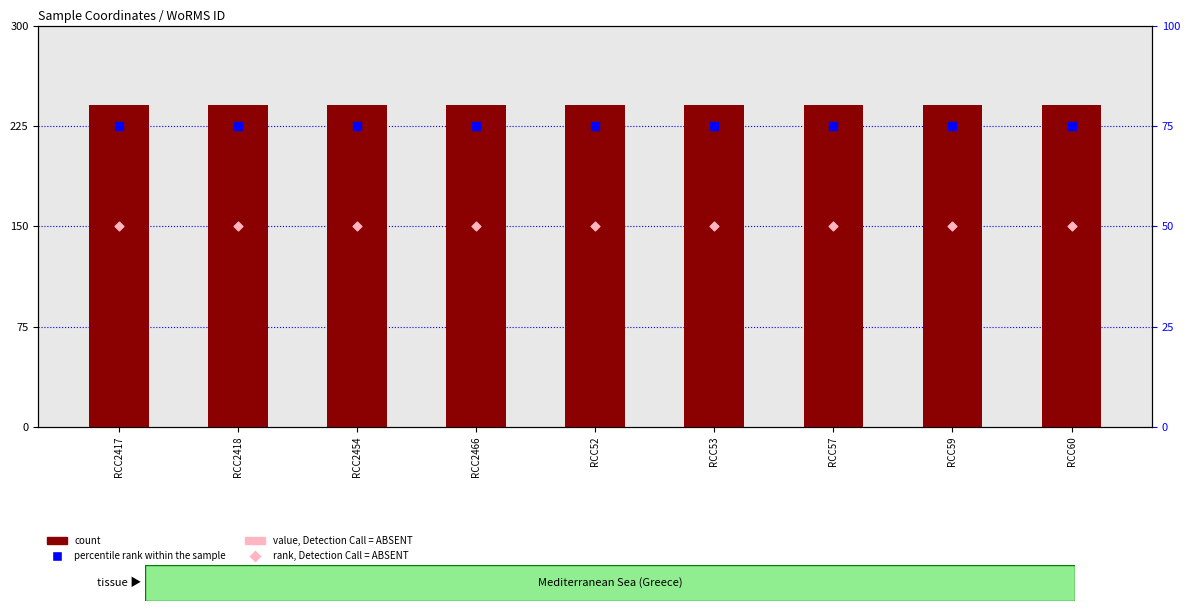

What is the total value across all series at RCC2466?

545.9